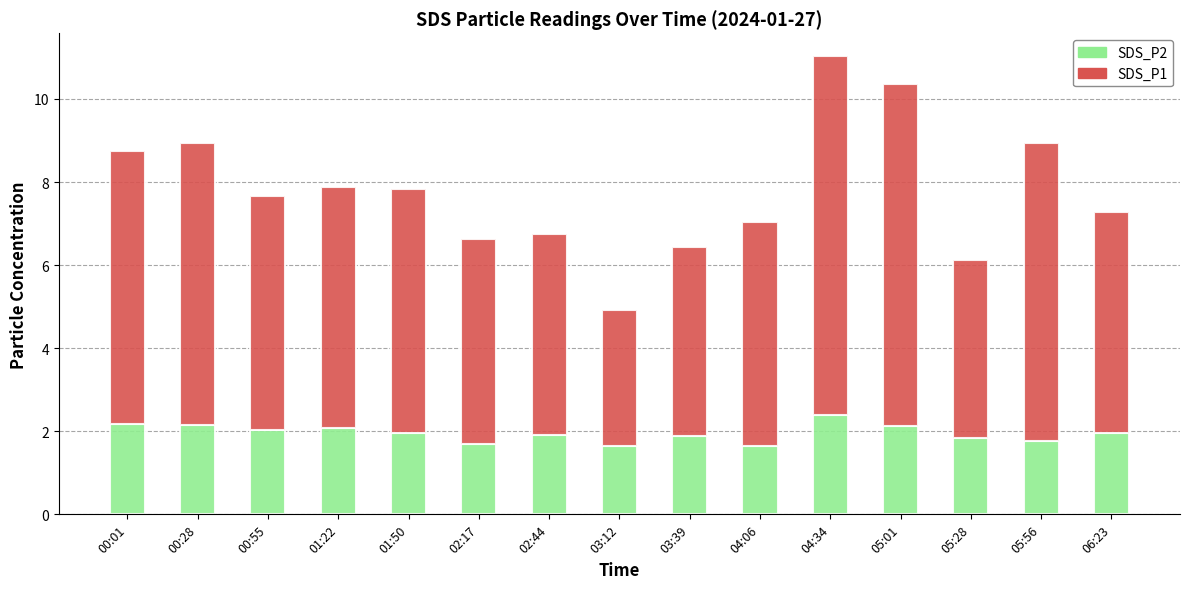

Is it true that SDS_P2 equals 0.9 at 04:06?

False